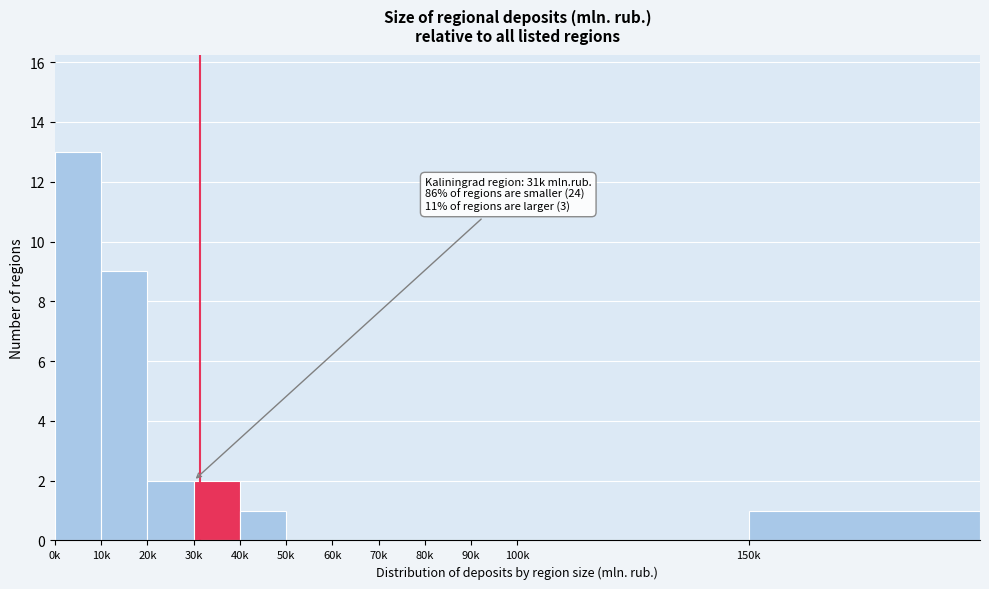

Reading left to right, list all the values displayed in this chart.

0k=13	10k=9	20k=2	30k=2	40k=1	50k=0	60k=0	70k=0	80k=0	90k=0	100k=0	150k=1